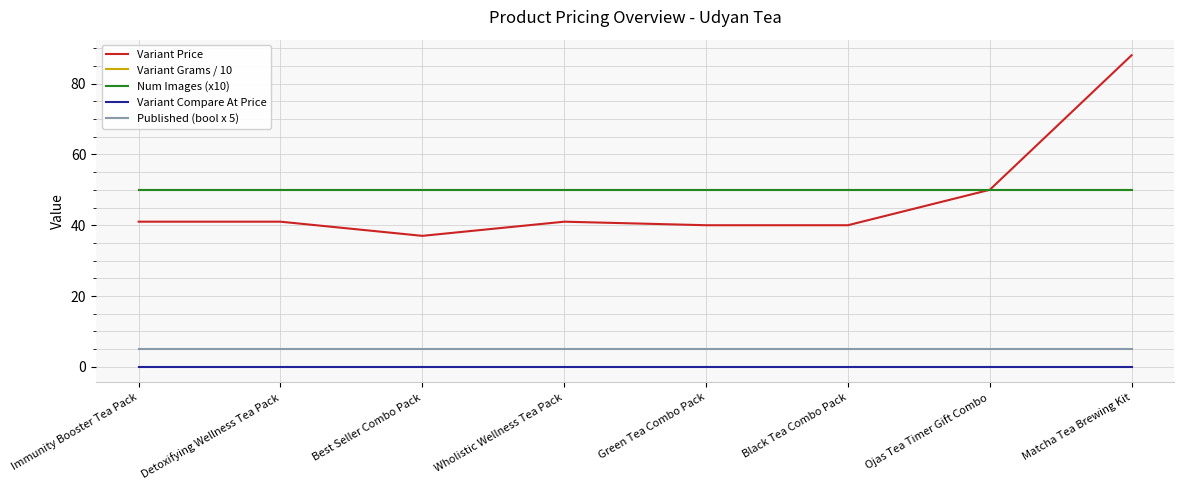

What value does the Published (bool x 5) series have at Green Tea Combo Pack?

5